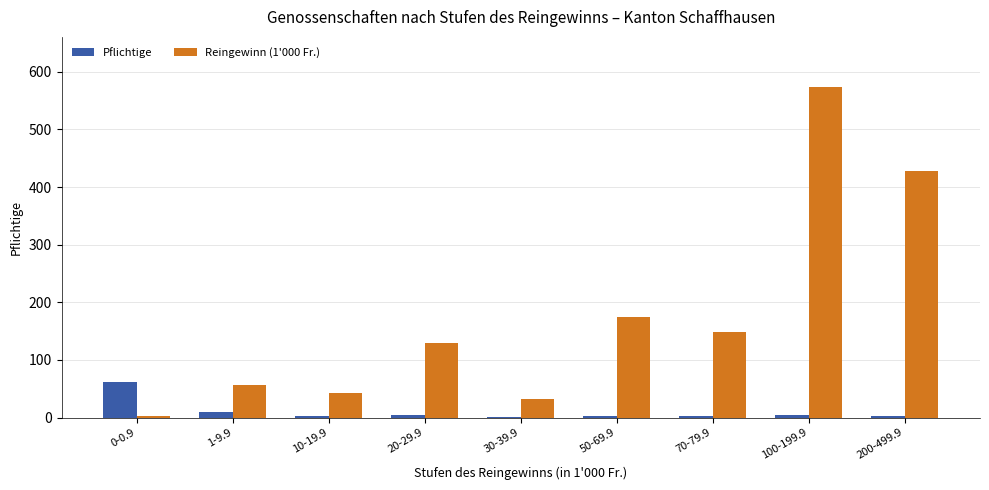

At which category is the sum across all series the highest?

100-199.9